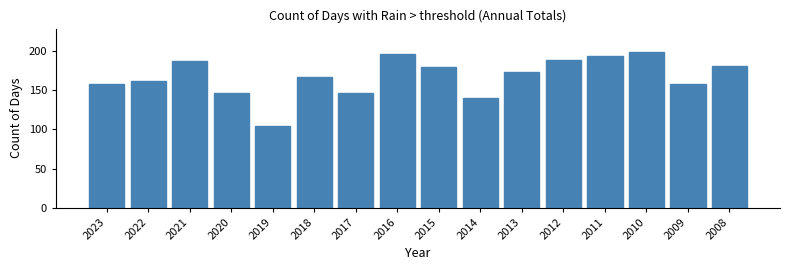

Reading left to right, extract all data points from this chart.

2023=158	2022=162	2021=187	2020=147	2019=104	2018=167	2017=147	2016=197	2015=180	2014=140	2013=174	2012=189	2011=194	2010=199	2009=158	2008=181